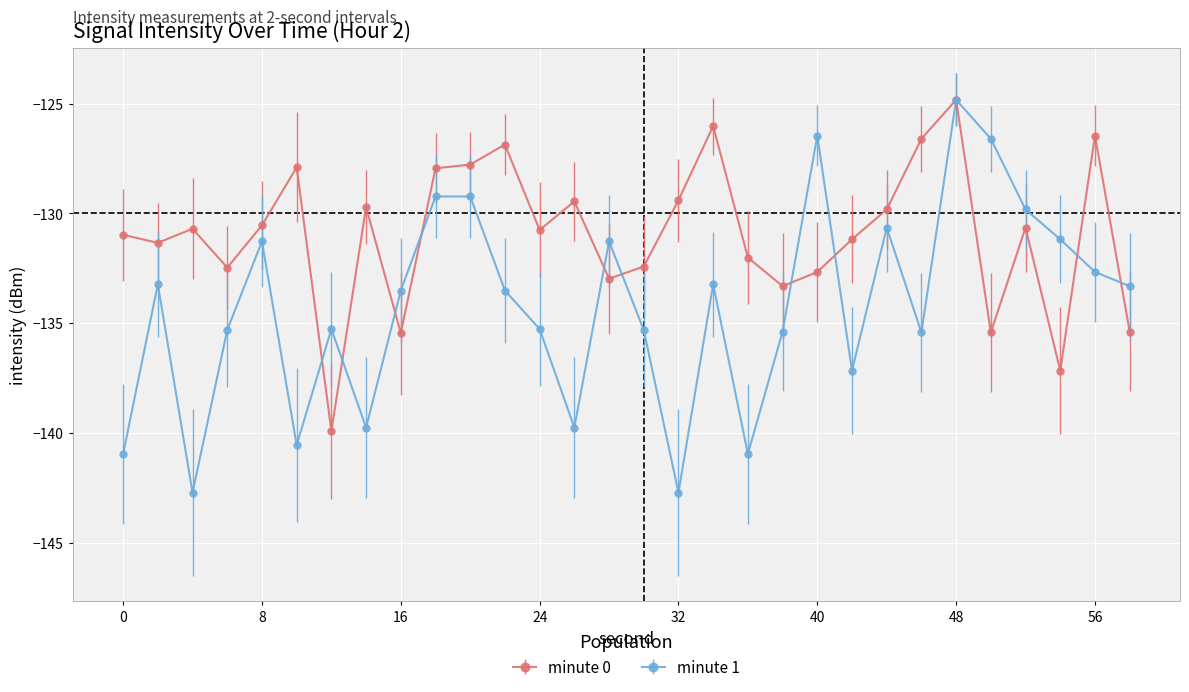

What is the value of the minute 1 point at the 4th from the left?

-135.3